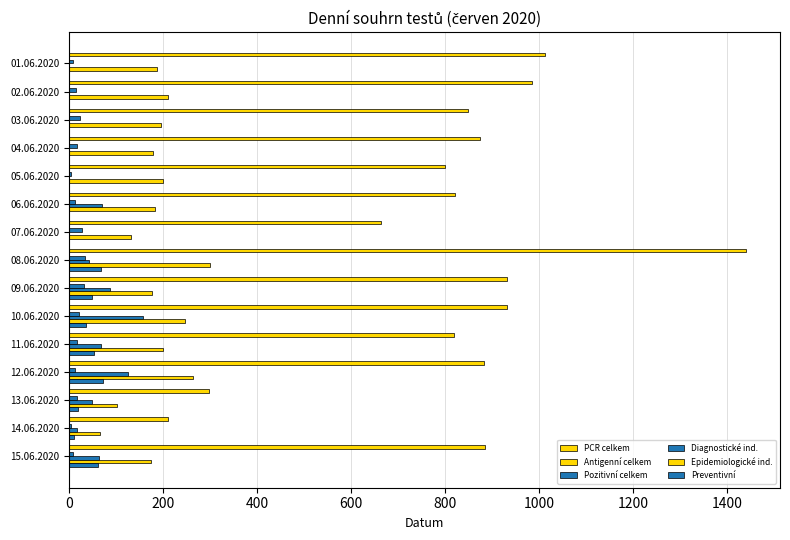

How many distinct data groups are displayed?

5